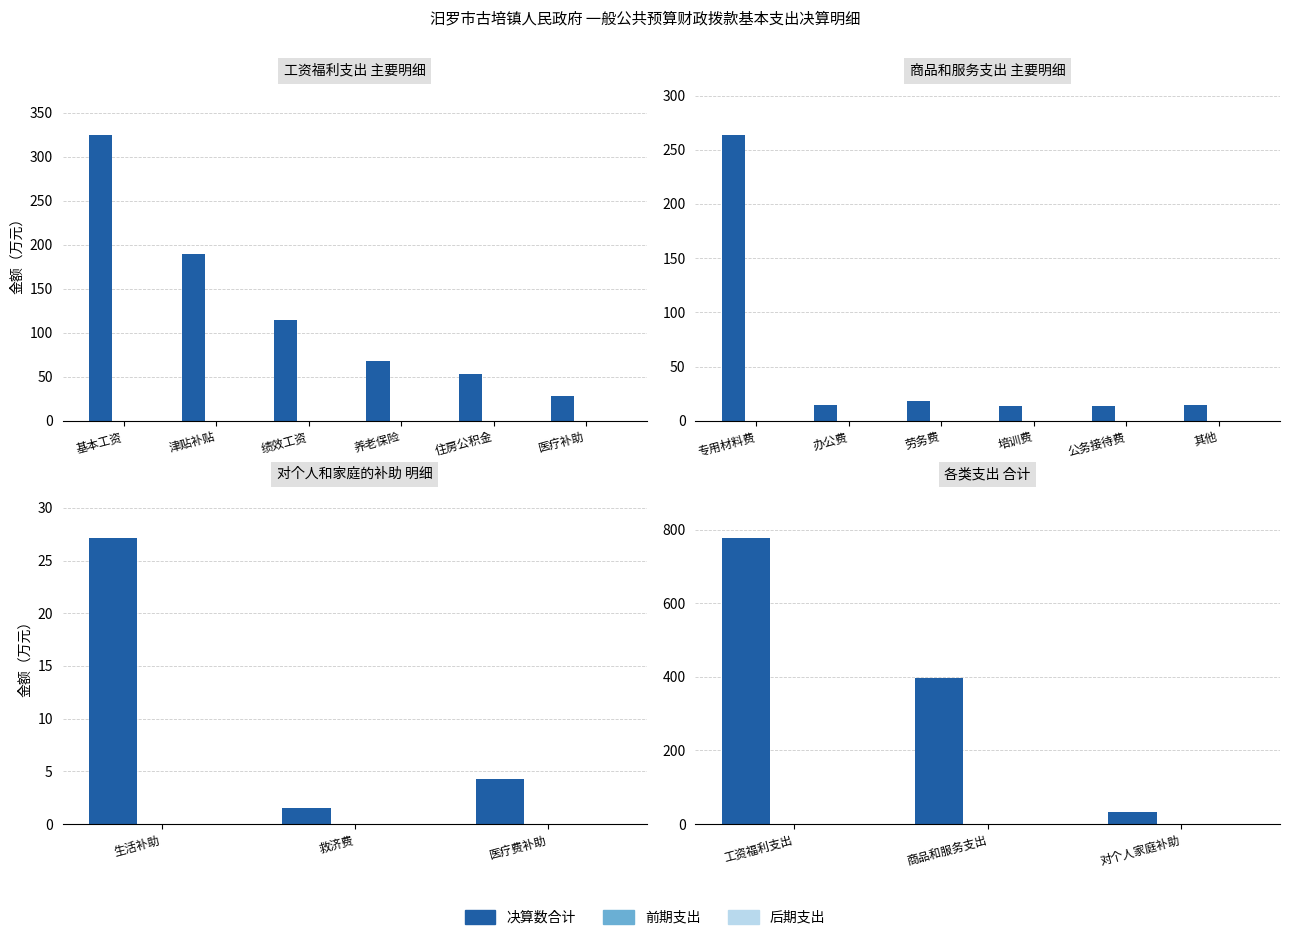

Between 商品和服务支出 and 对个人家庭补助, which is larger?

商品和服务支出